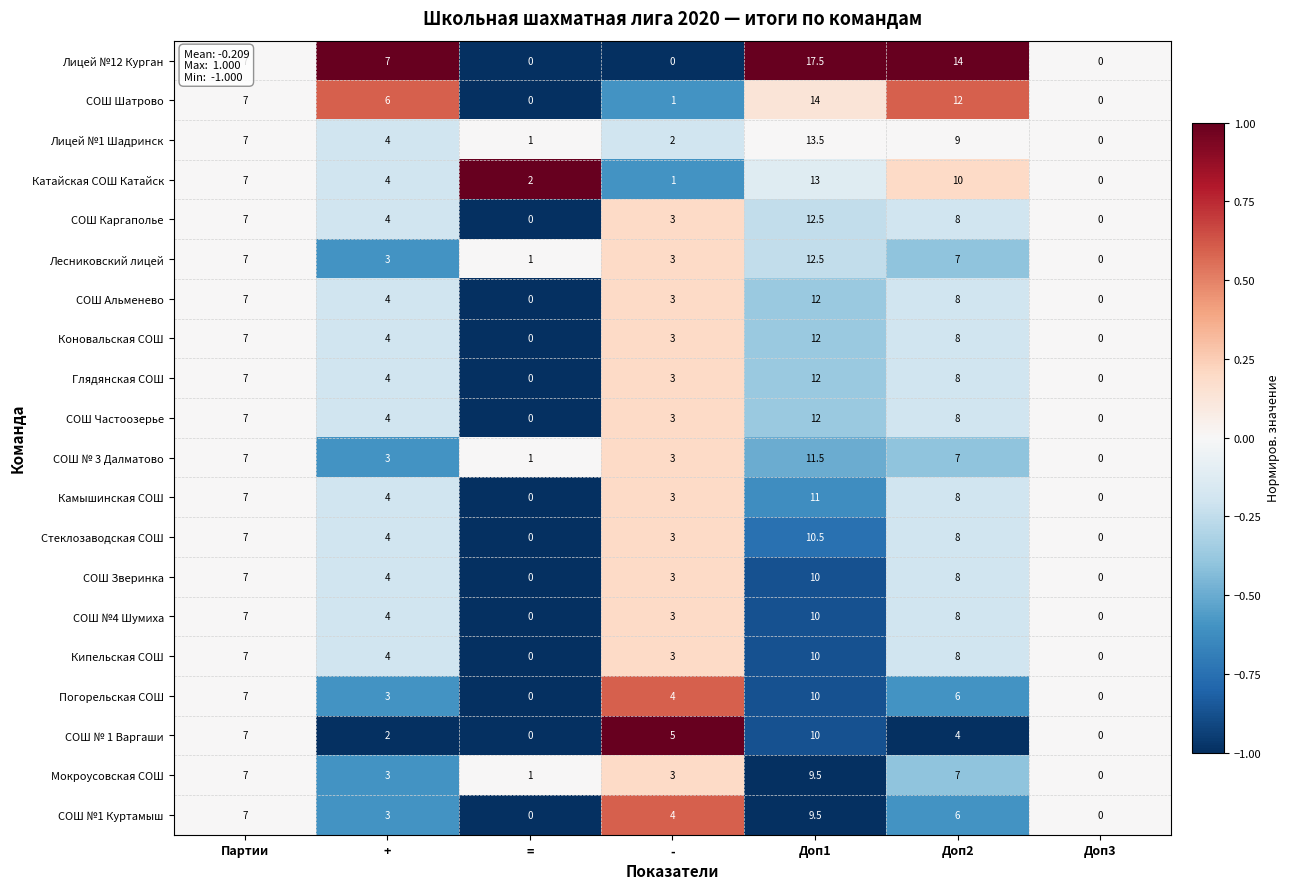

How many distinct data groups are displayed?

20